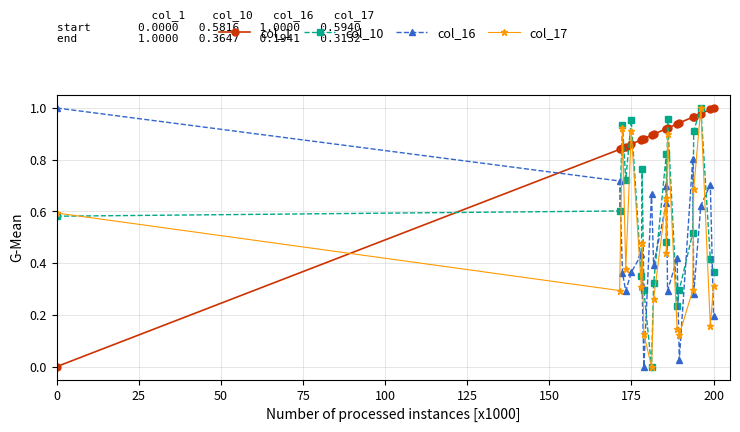

After their last crossing, which series has the higher values: col_16 or col_17?

col_17